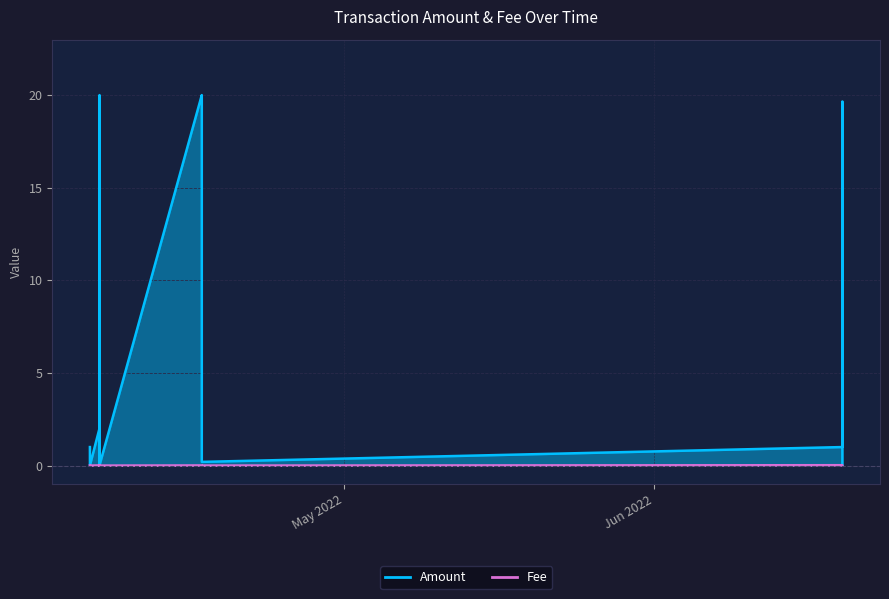

Rank the series at 2022-04-06 14:42:07 from lowest to highest value.

Fee, Amount